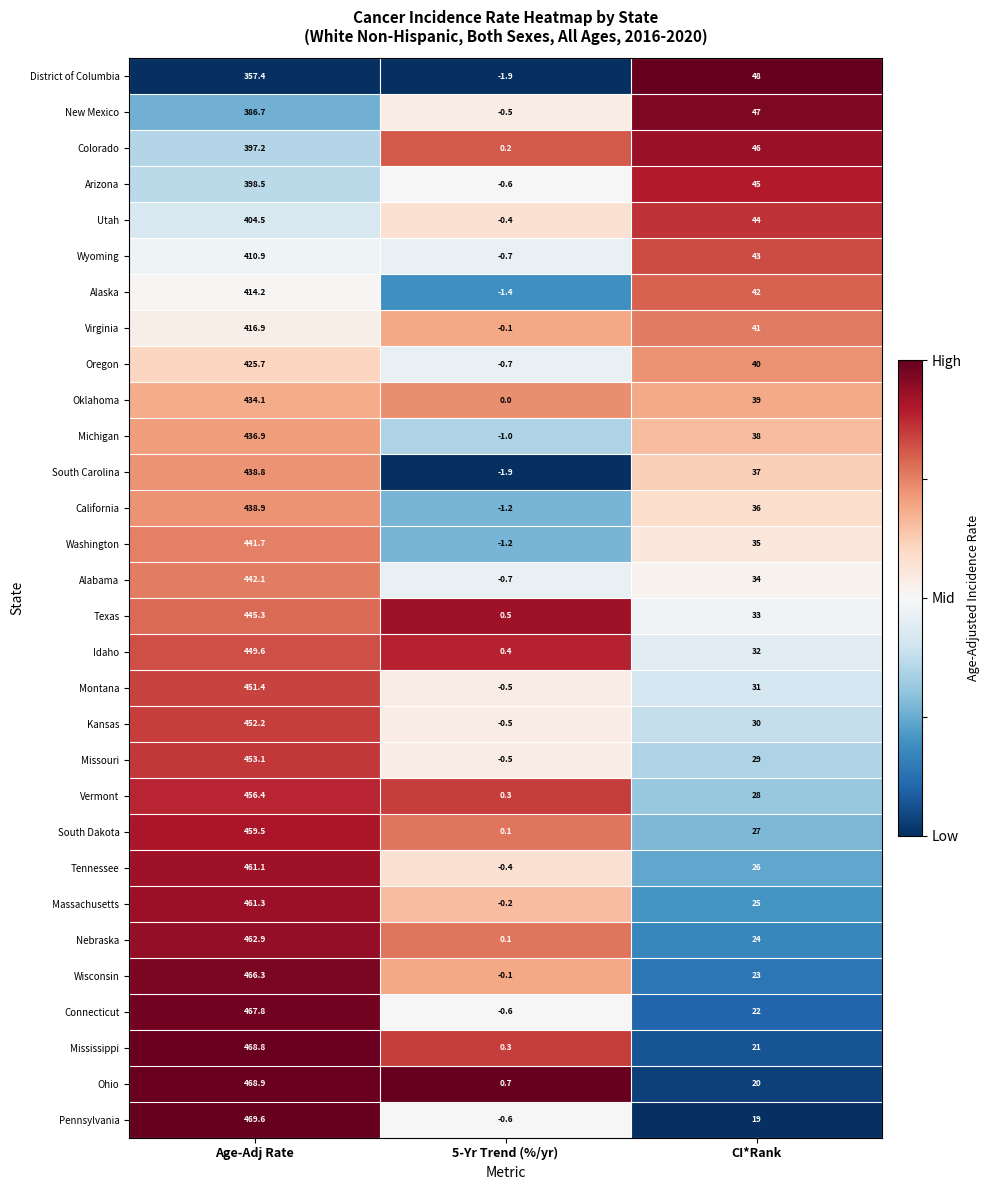

Which category has the lowest value in the District of Columbia series?

5-Yr Trend (%/yr)